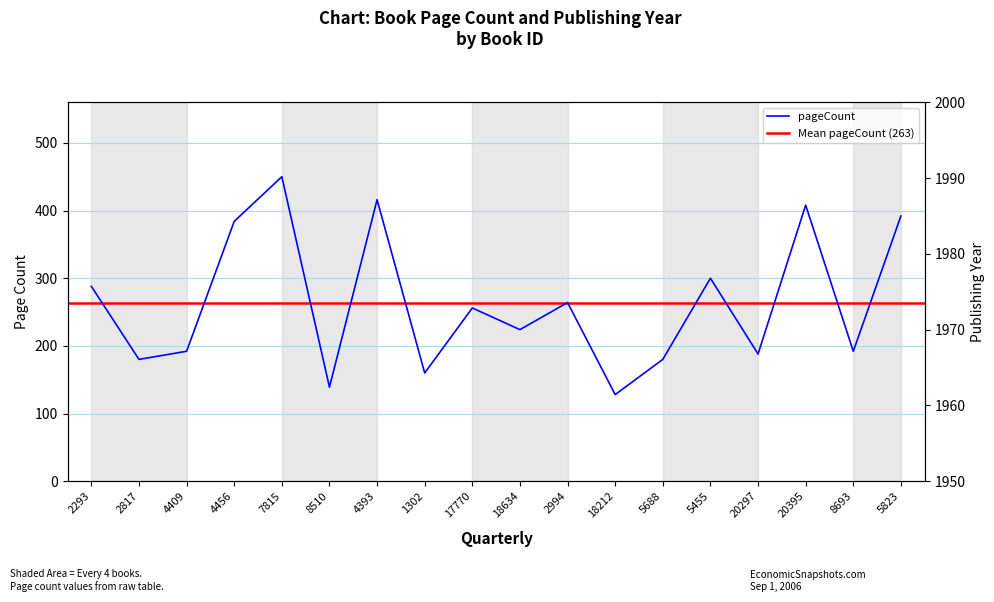

What position from the right is 1302?

11